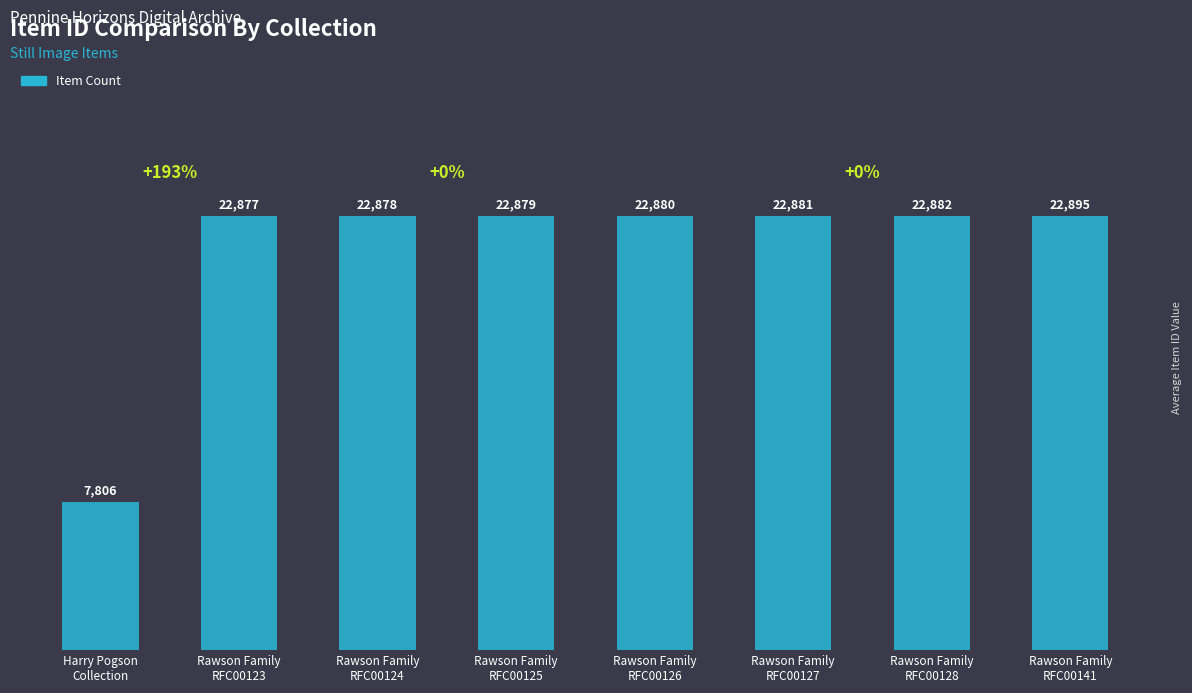

List the labels in order of value, largest first.

Rawson Family
RFC00141, Rawson Family
RFC00128, Rawson Family
RFC00127, Rawson Family
RFC00126, Rawson Family
RFC00125, Rawson Family
RFC00124, Rawson Family
RFC00123, Harry Pogson
Collection